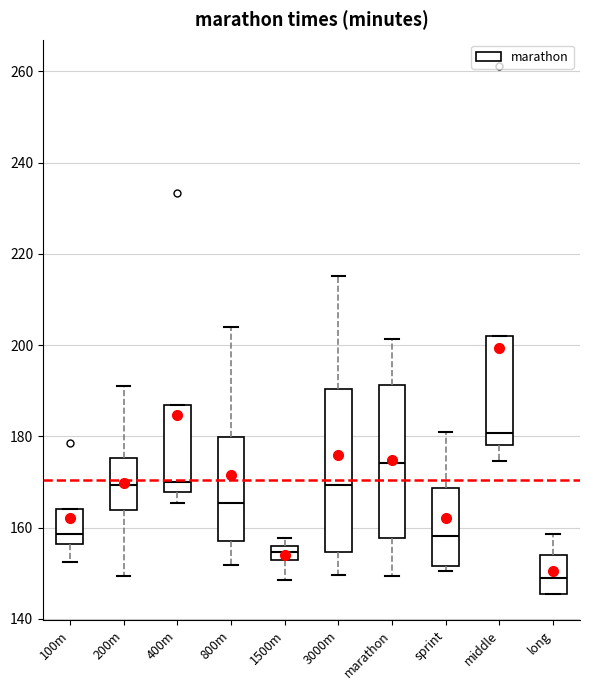

Which box's median line is the lowest?

long